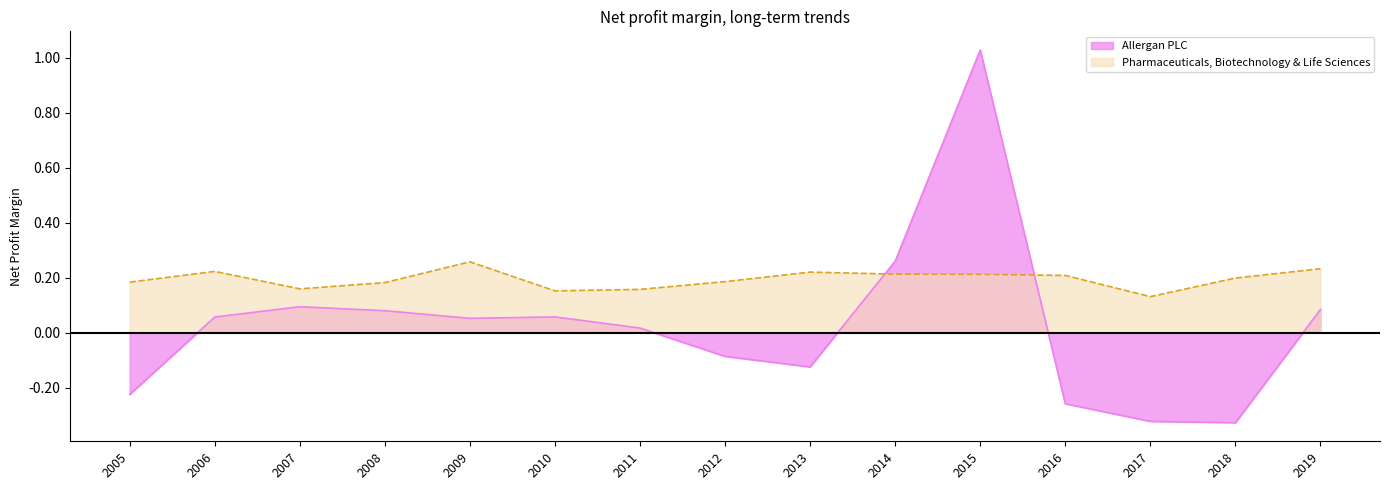

At how many categories does at least one series exceed 0?

15